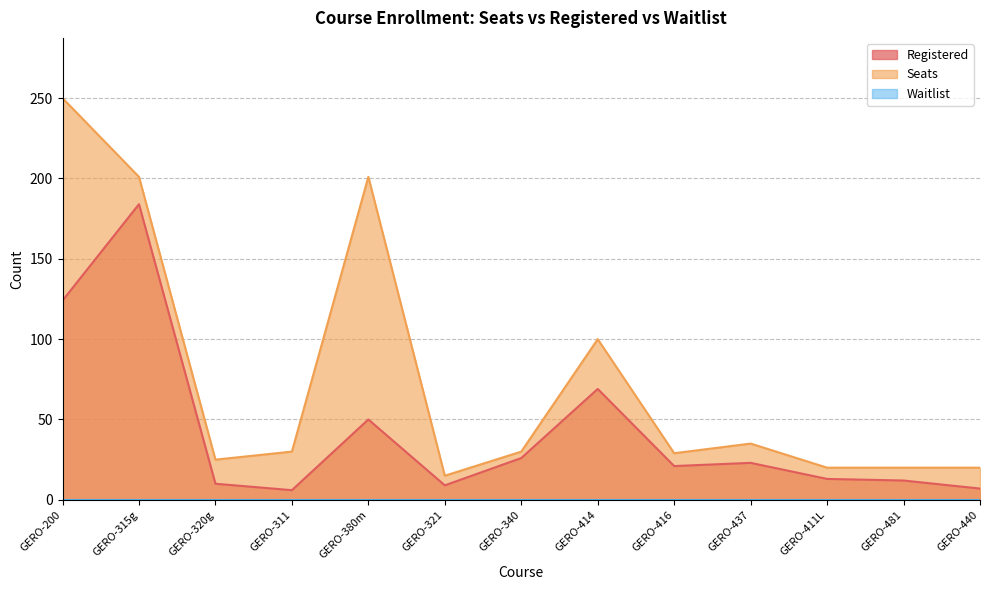

At which label does Registered reach its peak?

GERO-315g